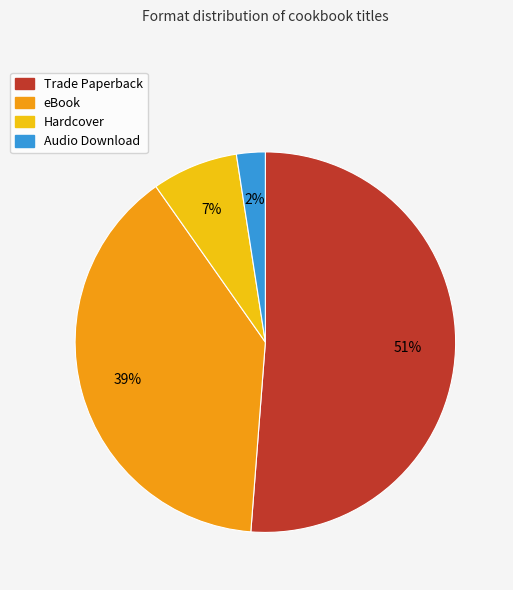

Which category accounts for the majority?

Trade Paperback